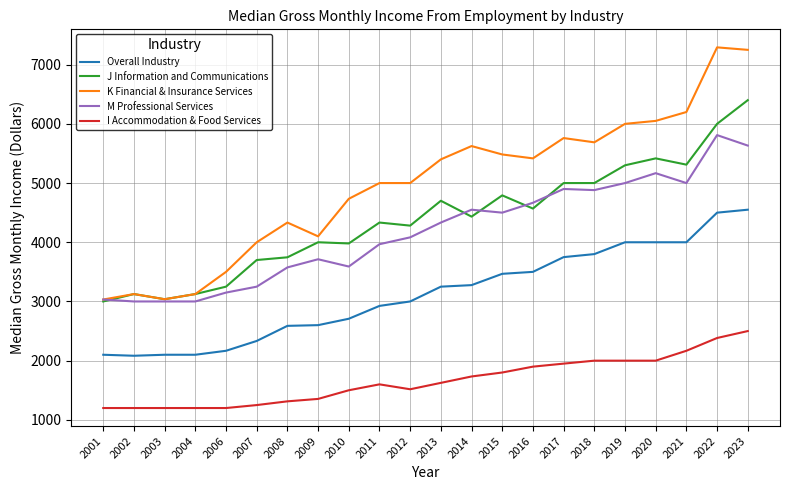

Which series has the largest total across all categories?

K Financial & Insurance Services